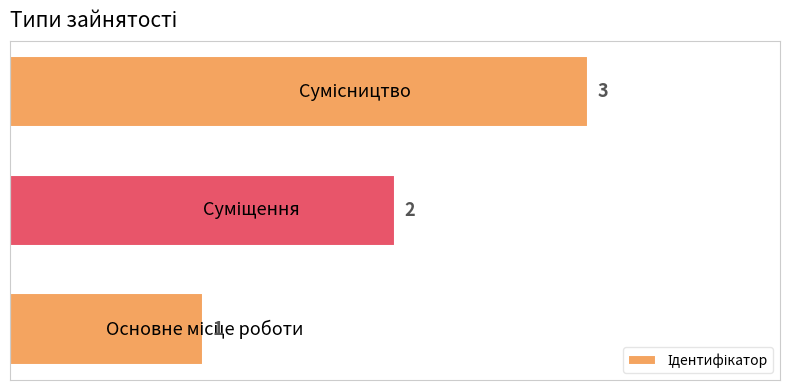

How many values are between 1 and 3?

3